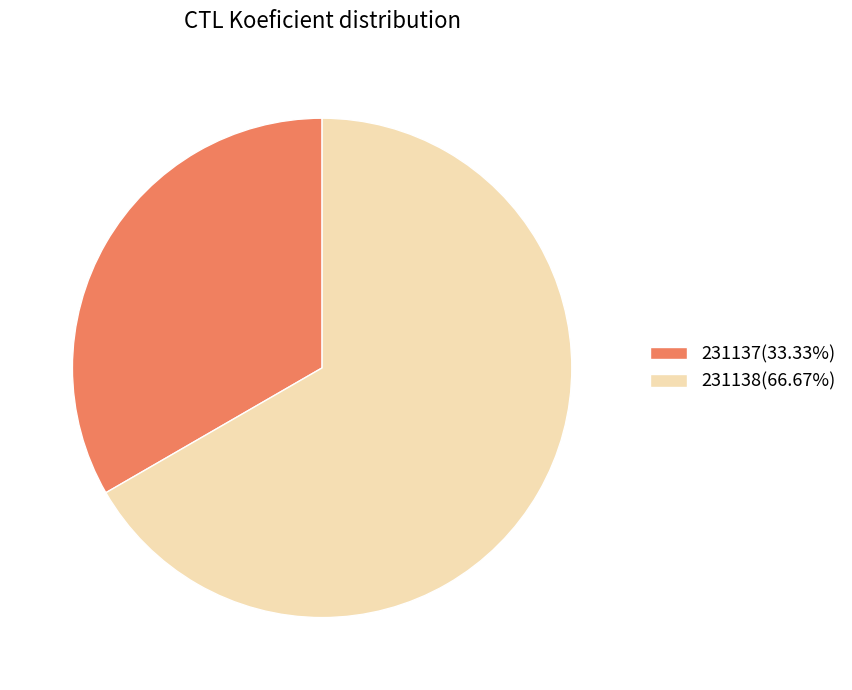

Which category has the smallest portion of the pie?

231137